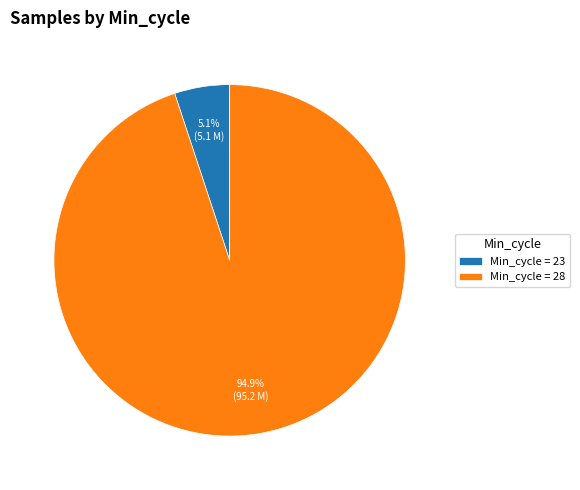

What is the total percentage of Min_cycle = 23 and Min_cycle = 28?

100.0%